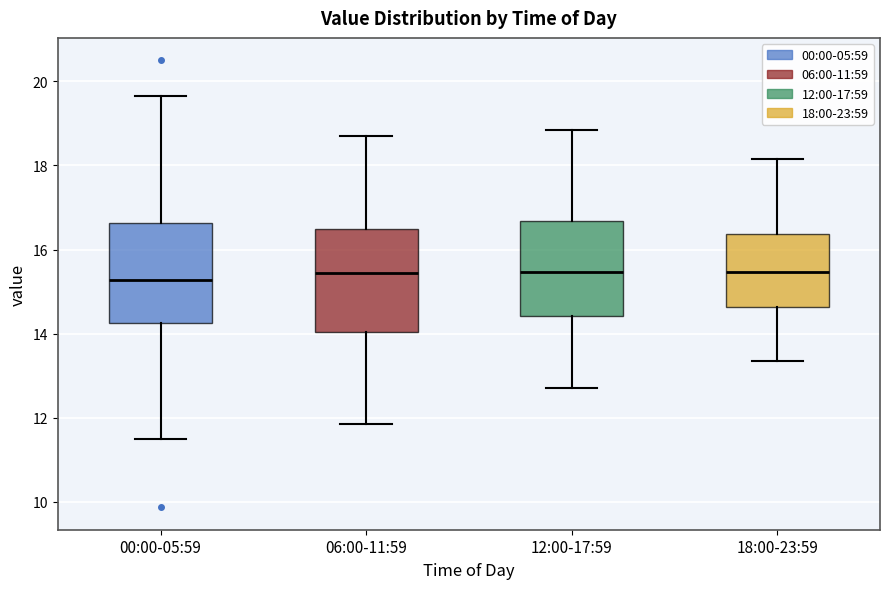

Where does the lower whisker of the box for 06:00-11:59 end on the y-axis? The values are not printed on the chart, so give them approximately, as read against the axis.

11.8